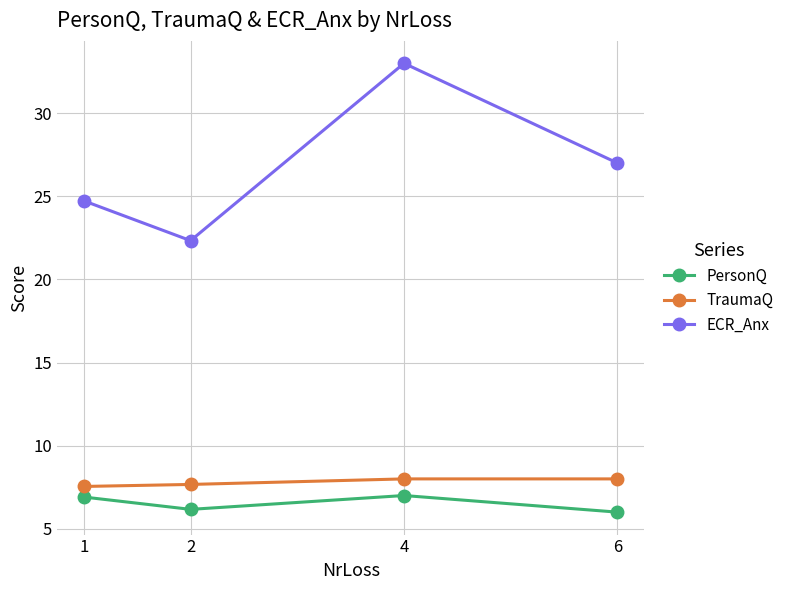

What is the value of the ECR_Anx point at the 2nd from the left?

22.3